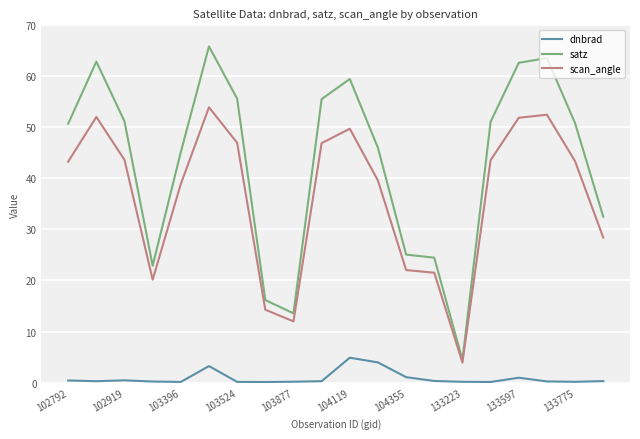

Rank the series by their average value, from lowest to highest.

dnbrad, scan_angle, satz